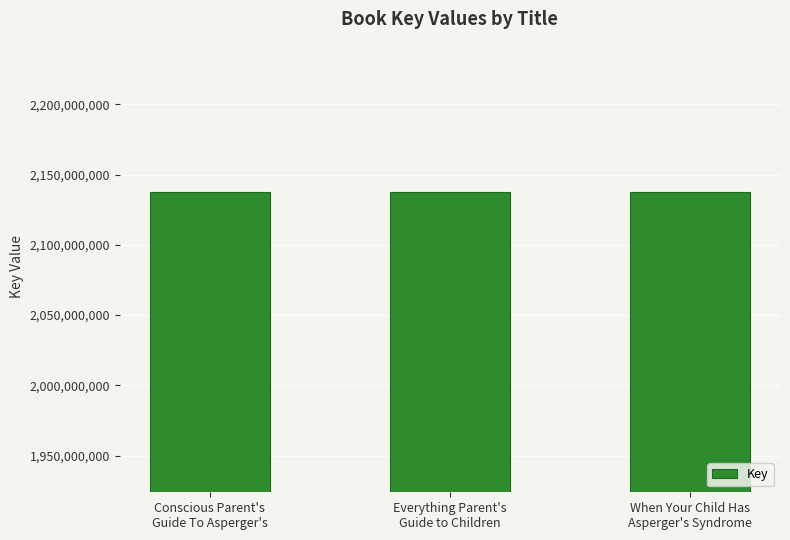

What is the greatest value displayed?

2137701840